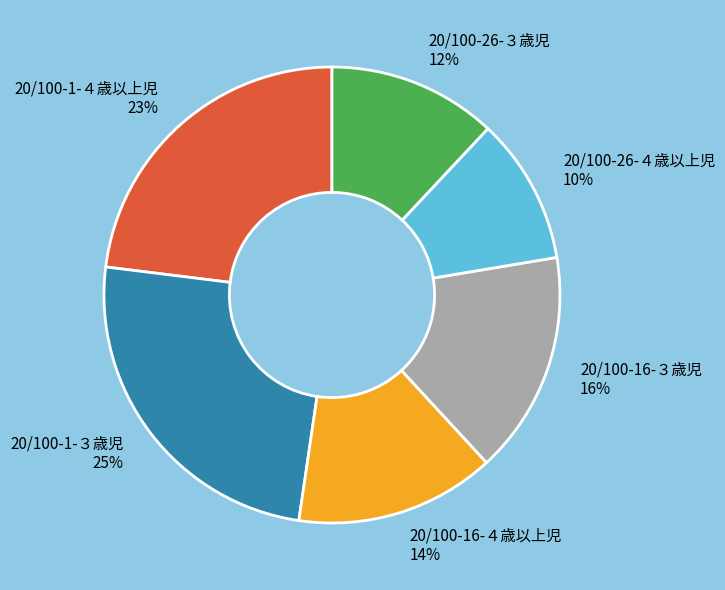

To the nearest percent, what is the difference between the 20/100-26-３歳児 and 20/100-26-４歳以上児 slice percentages?

2%